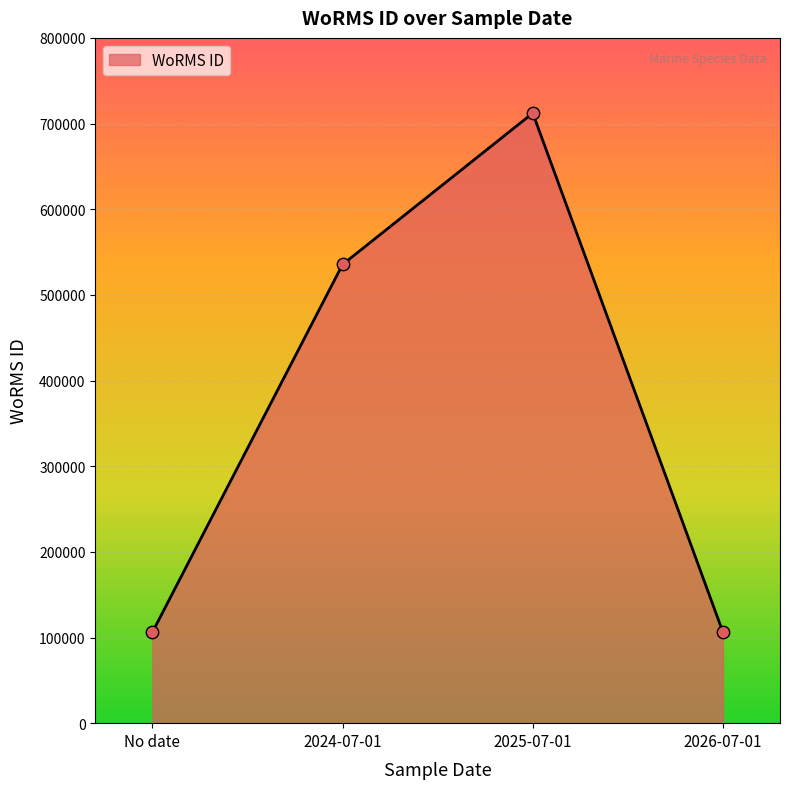

Between 2025-07-01 and 2026-07-01, which is larger?

2025-07-01